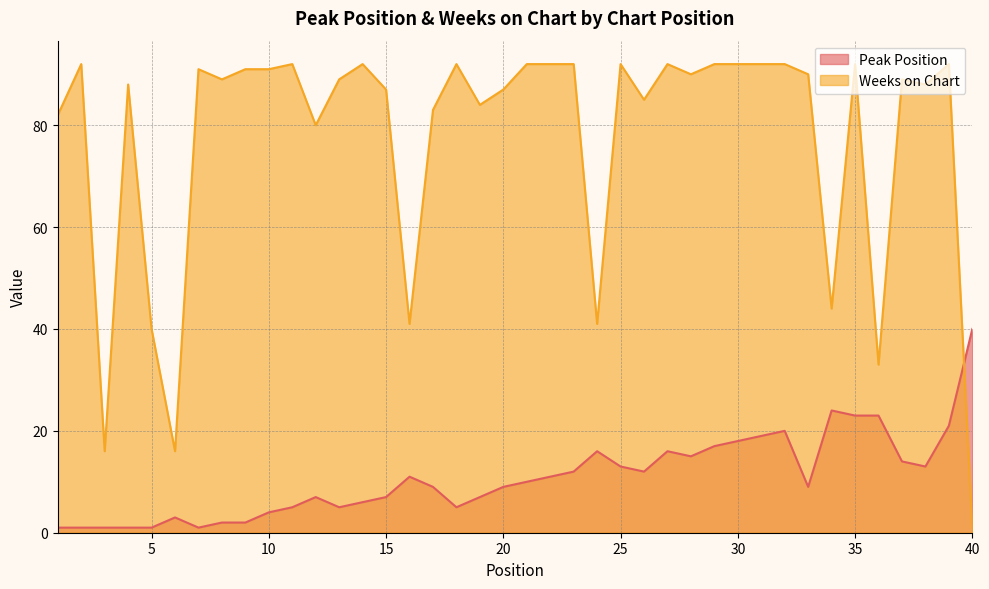

At which label is Weeks on Chart closest to 46?

34